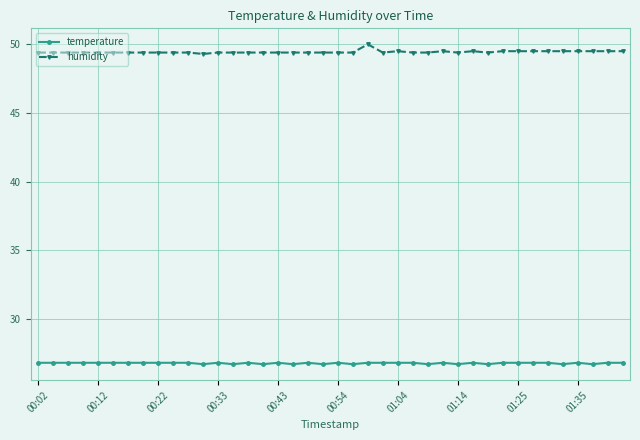

List the series in order of their peak value, highest first.

humidity, temperature